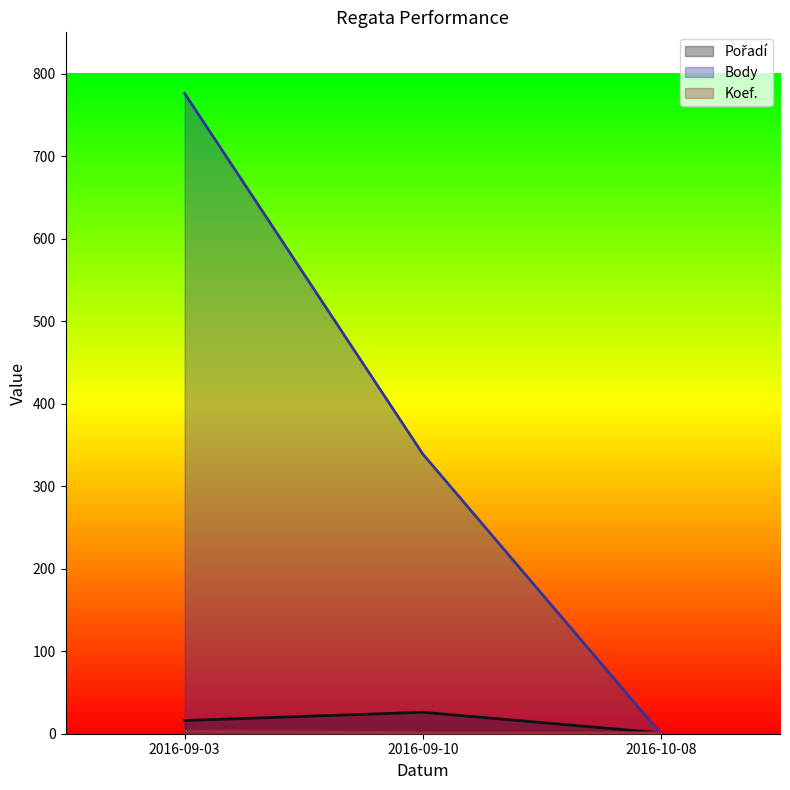

At which label is Body closest to 388?

2016-09-10